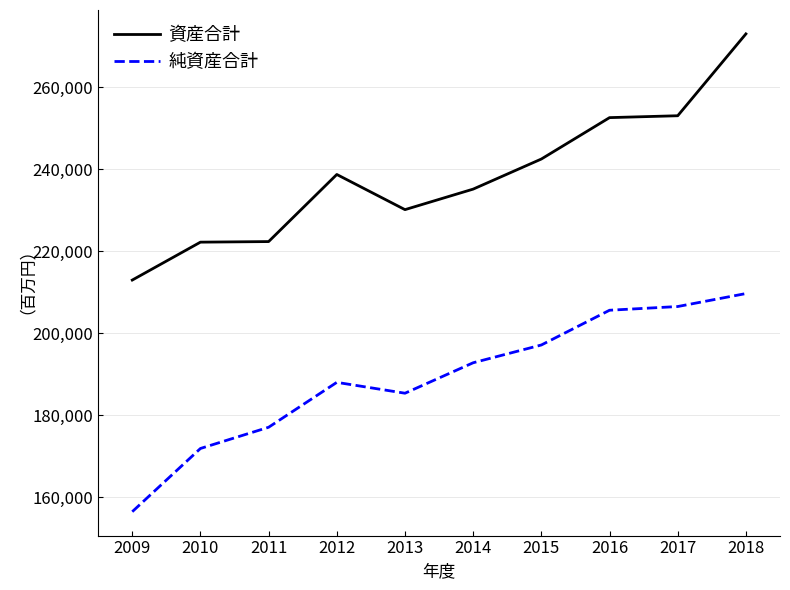

At 2015, list the series in order from largest to smallest.

資産合計, 純資産合計